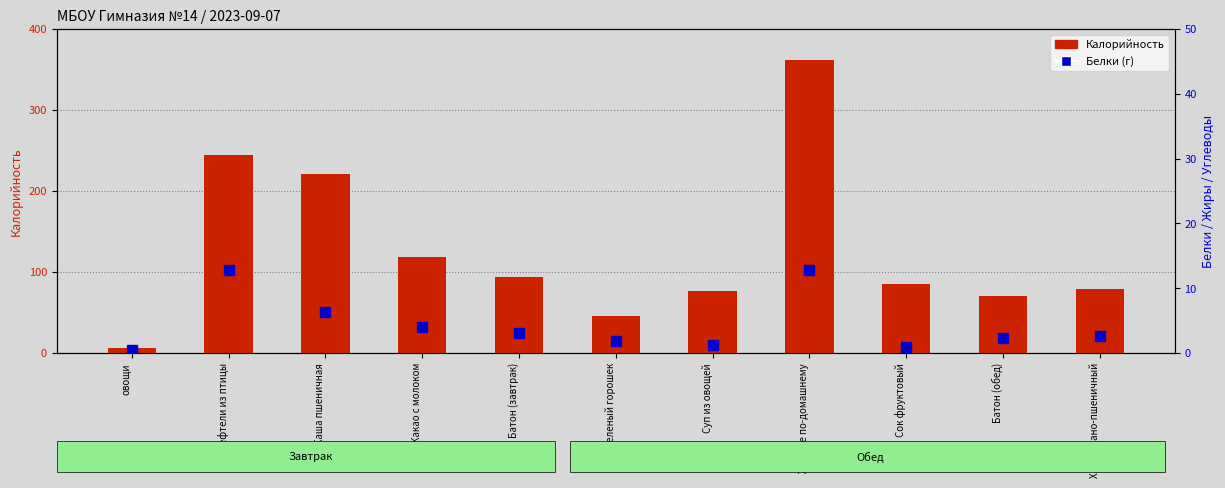

Which label corresponds to the largest value in the chart?

Жаркое по-домашнему